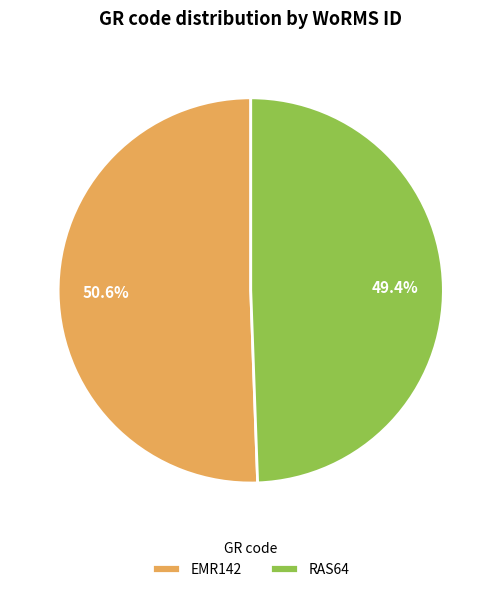

Count the number of slices in the pie.

2